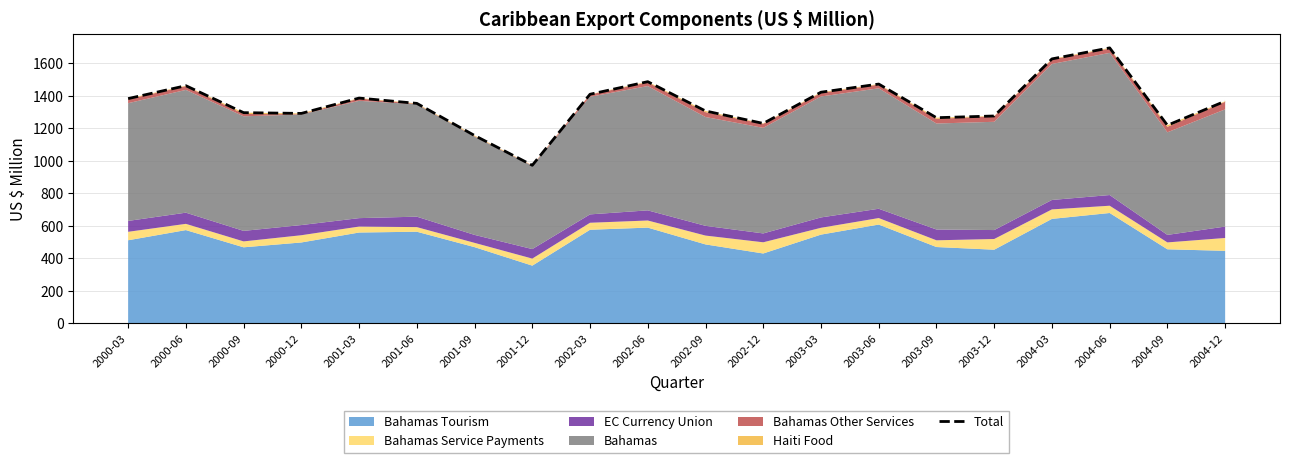

Between 2004-09 and 2001-12, which is larger?

2004-09